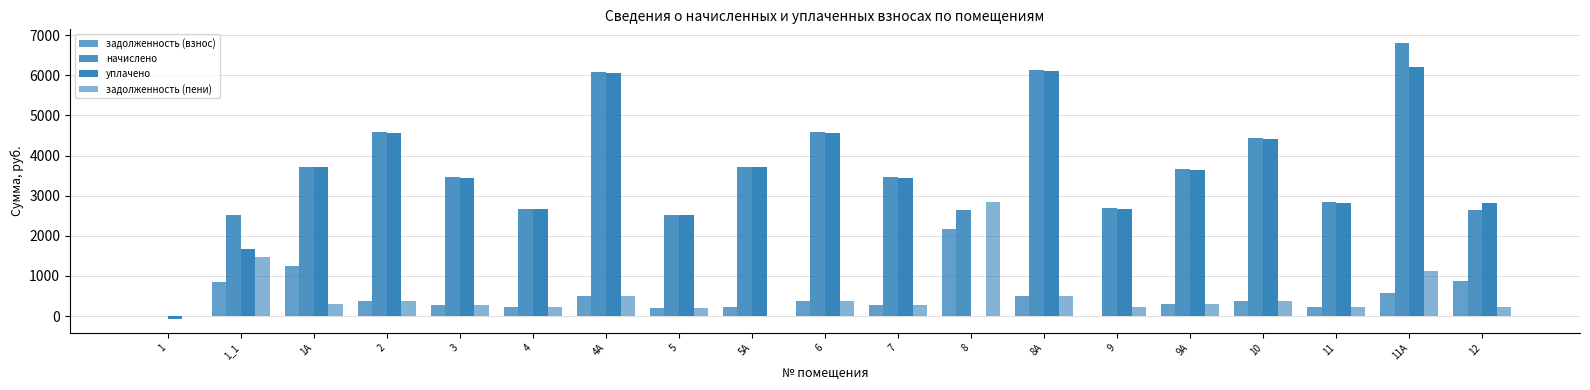

Are the bars grouped side by side (vs. stacked)?

Yes